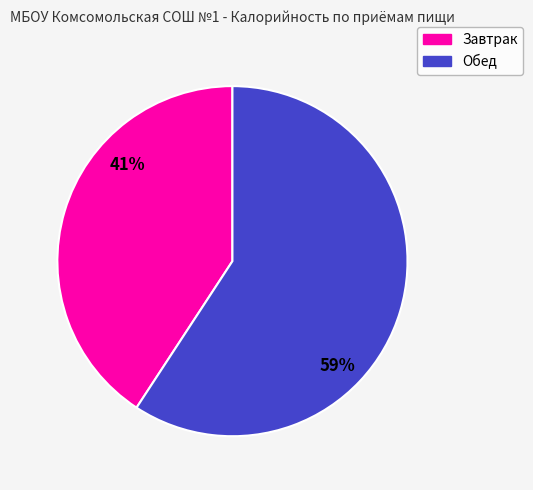

How many slices are in this pie chart?

2